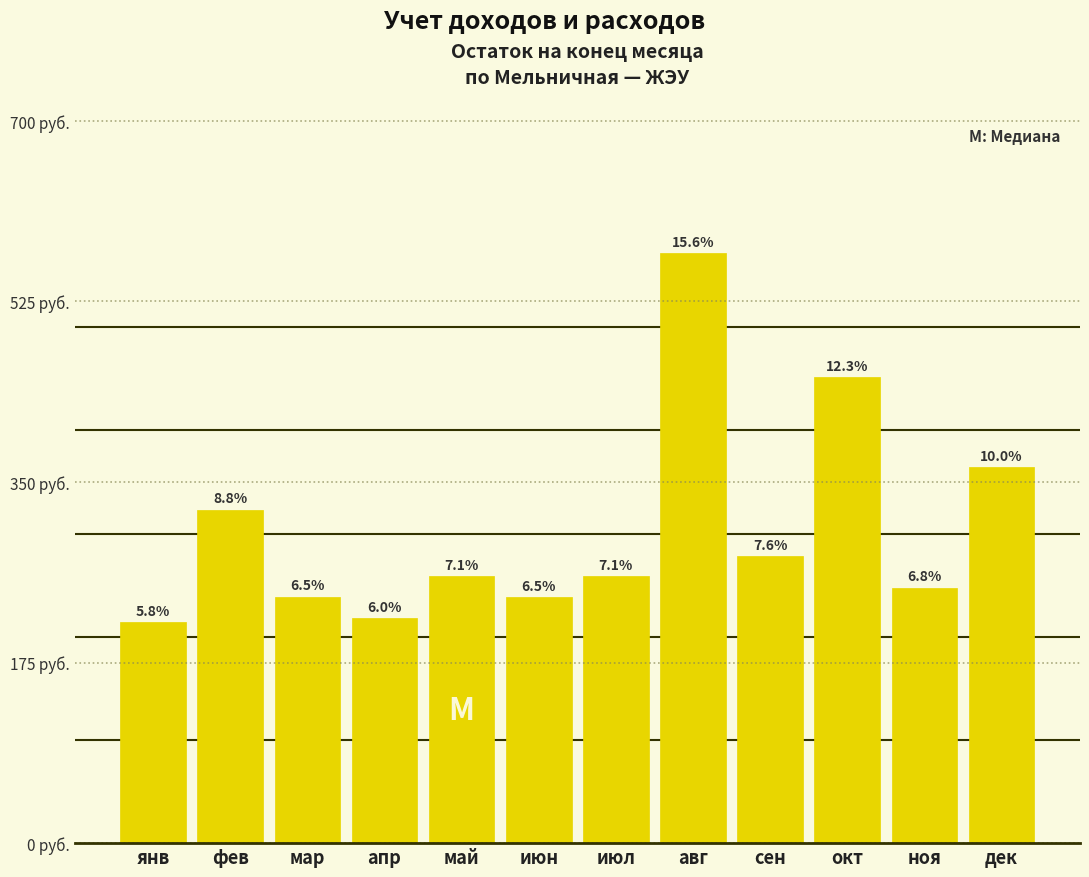

Does the chart contain any negative values?

No